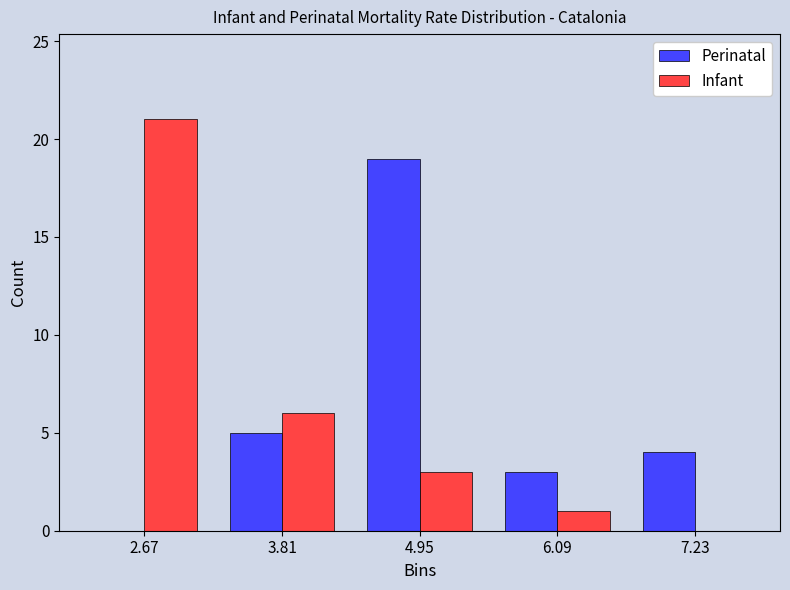

Reading left to right, list every range on the x-axis with the height of the bar of each series over it. Neither the bar edges nor the heights are printed on the chart, so give them approximately, as read against the axes.

2.10 to 3.24: Perinatal=0	Infant=21
3.24 to 4.38: Perinatal=5	Infant=6
4.38 to 5.52: Perinatal=19	Infant=3
5.52 to 6.66: Perinatal=3	Infant=1
6.66 to 7.80: Perinatal=4	Infant=0